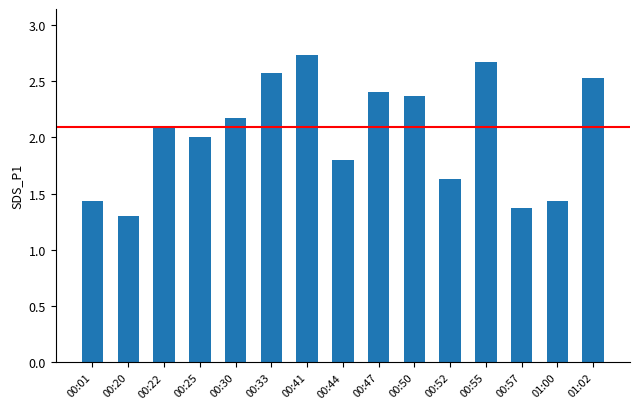

Is it true that the value at 00:22 is 2.1?

True